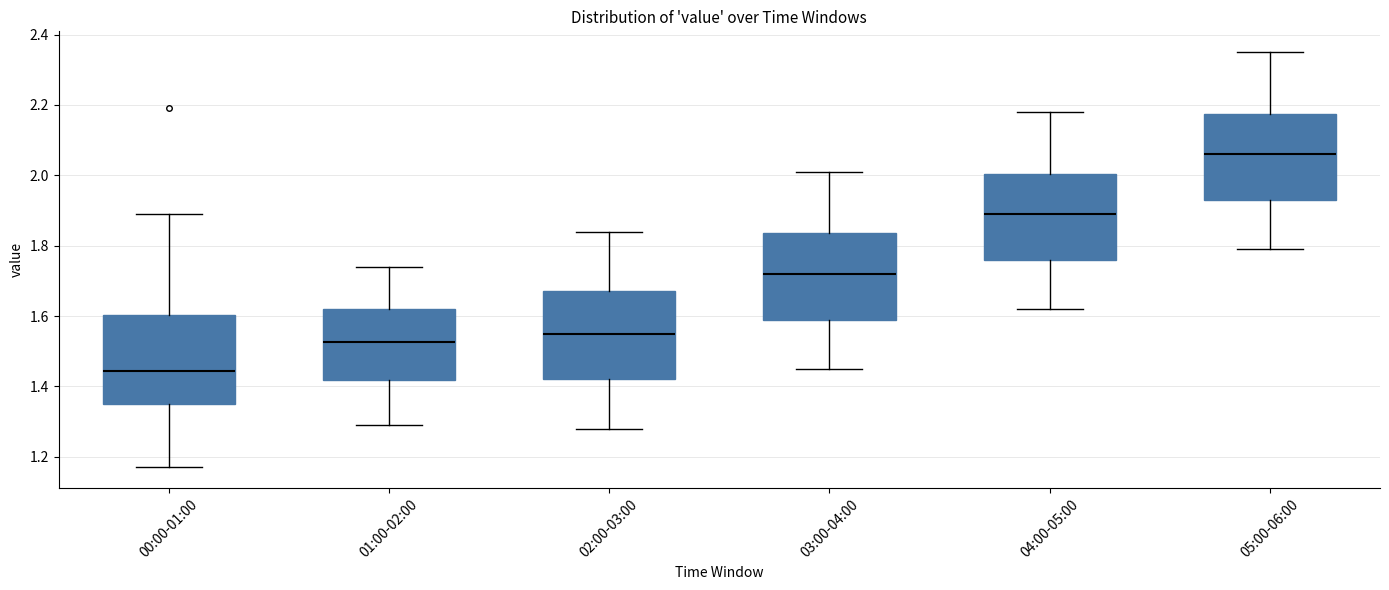

Which box's median line is the highest?

05:00-06:00